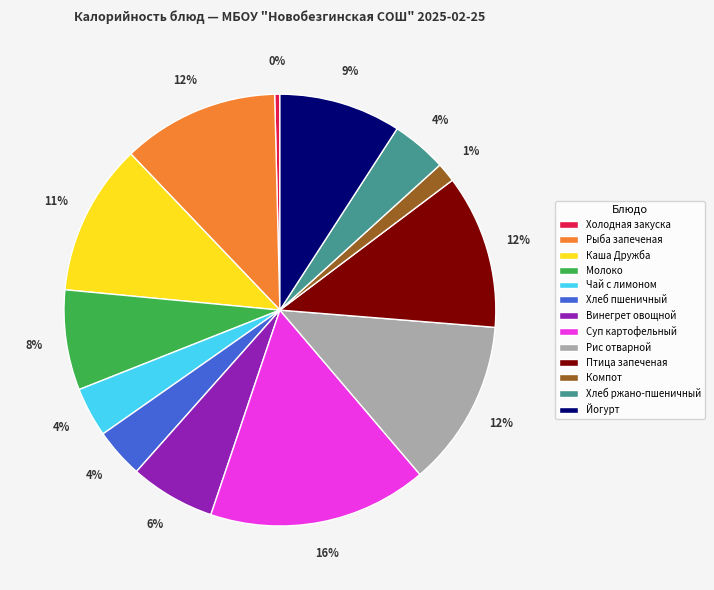

What percentage is the Рис отварной slice, to the nearest percent?

12%